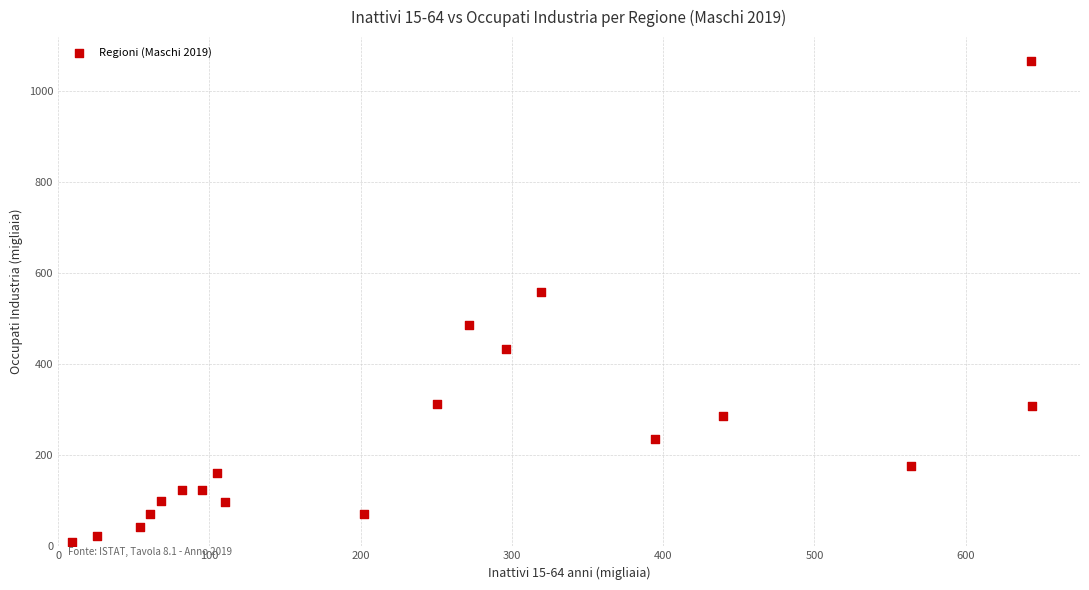

What is the range of Y values (max minus min)?

1055.3